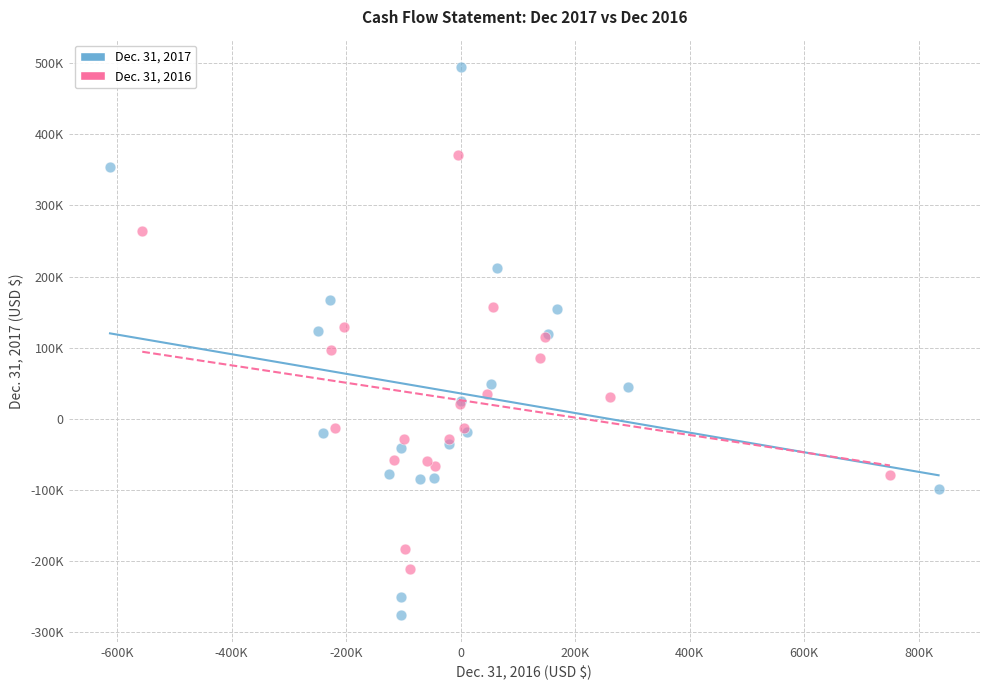

Which series reaches the maximum Y coordinate?

Dec. 31, 2017